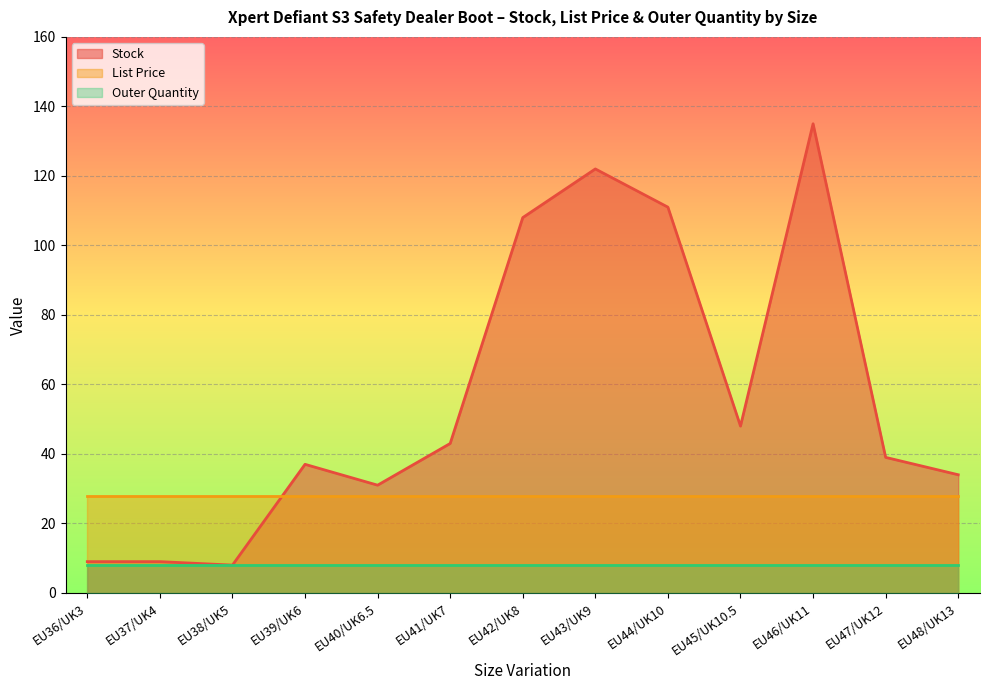

Which has a higher value, EU43/UK9 or EU39/UK6?

EU43/UK9